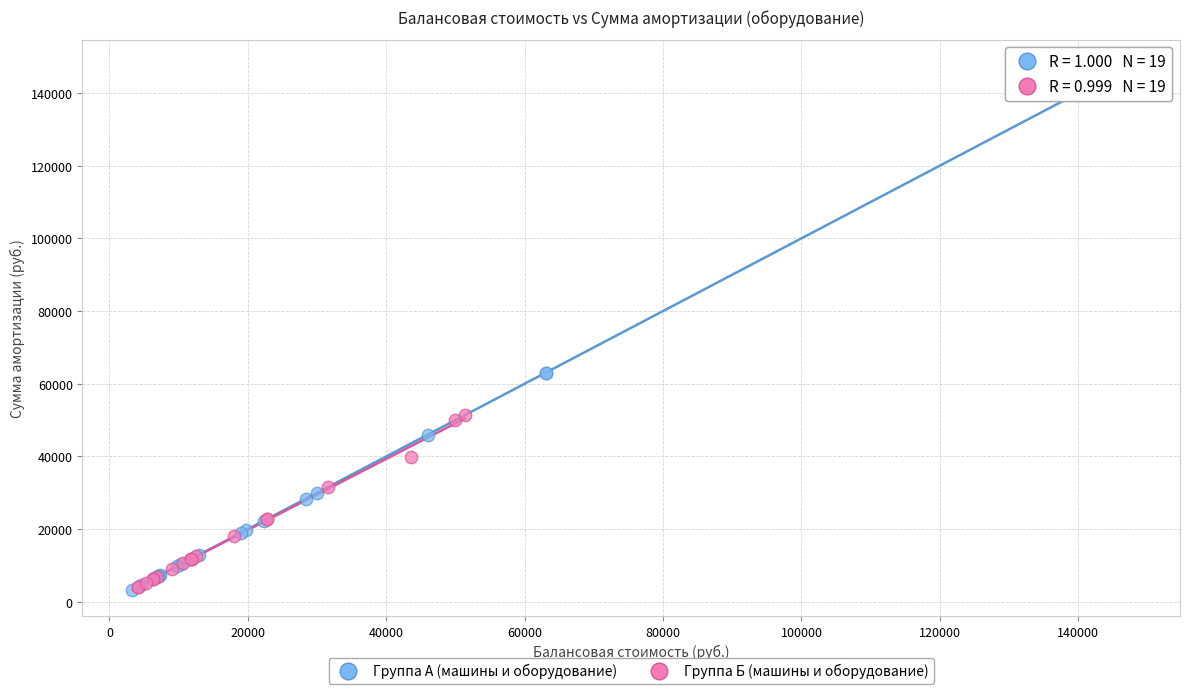

Which series has the widest spread of Y values?

Группа А (машины и оборудование)